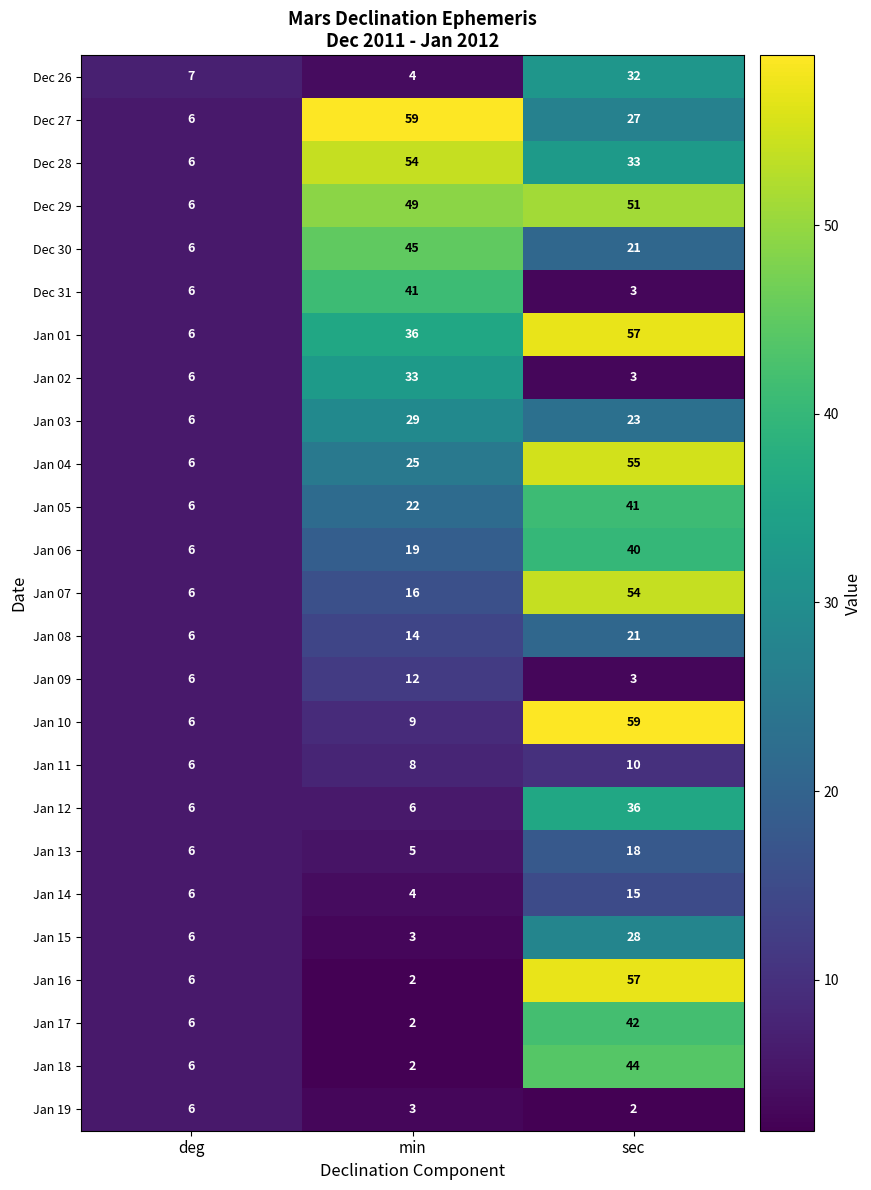

Count the Jan 19 values in the range 2 to 6.

3